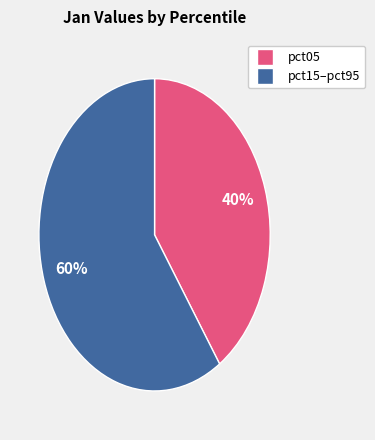

Is there a majority slice in this chart?

Yes